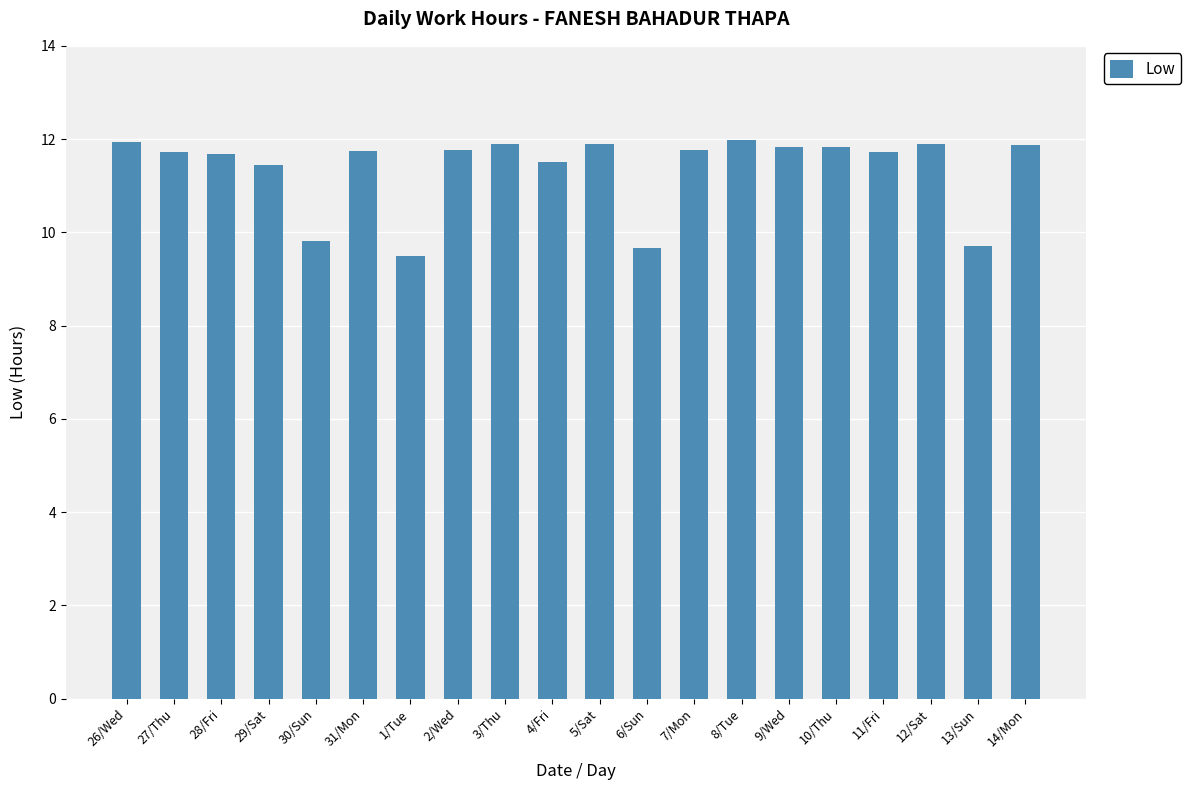

What is the sum of the values at 9/Wed and 6/Sun?

21.5